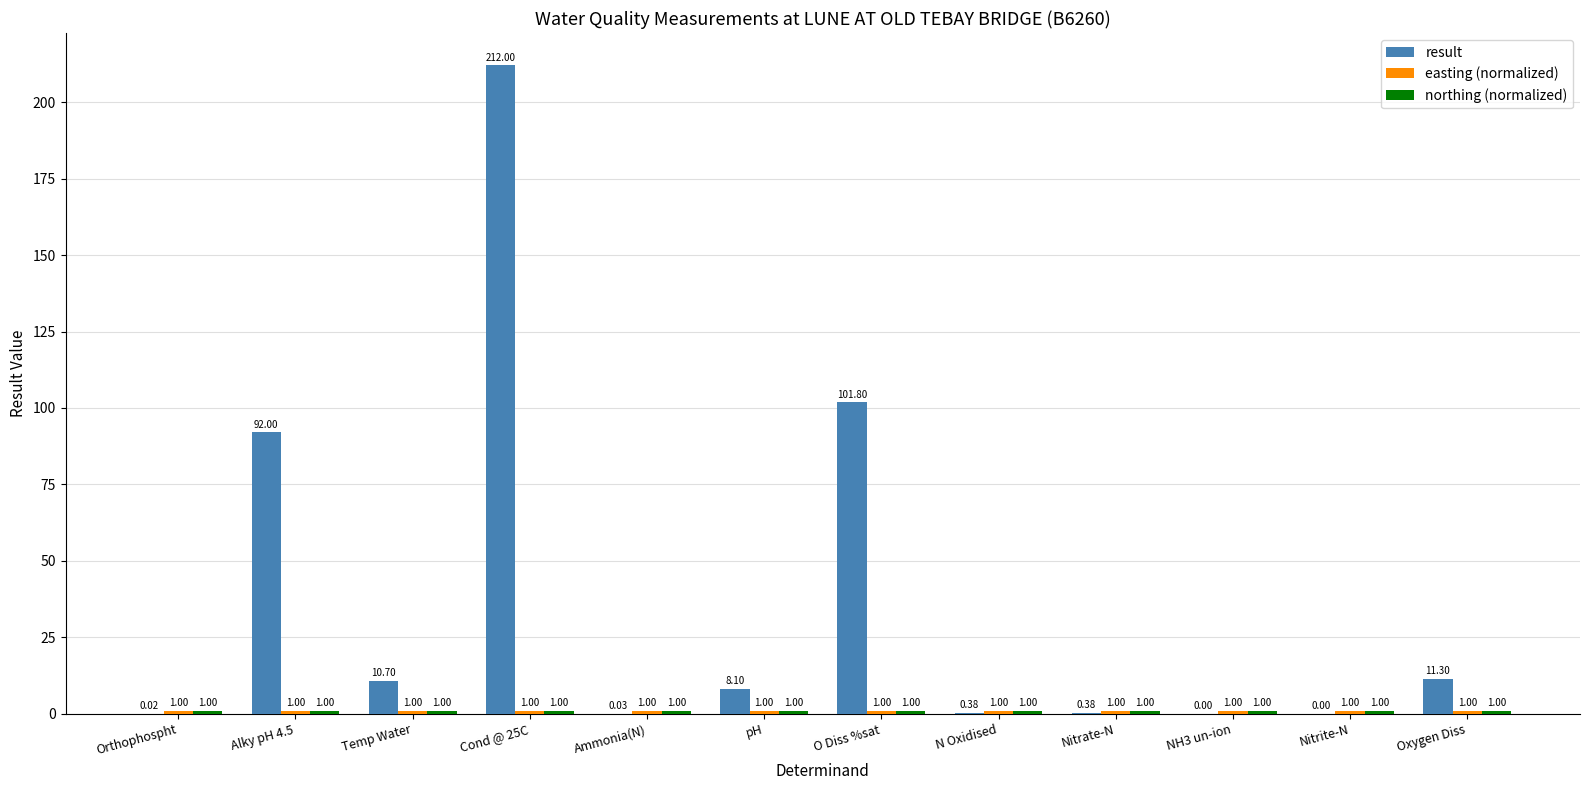

Between Temp Water and O Diss %sat, which series saw the biggest shift?

result